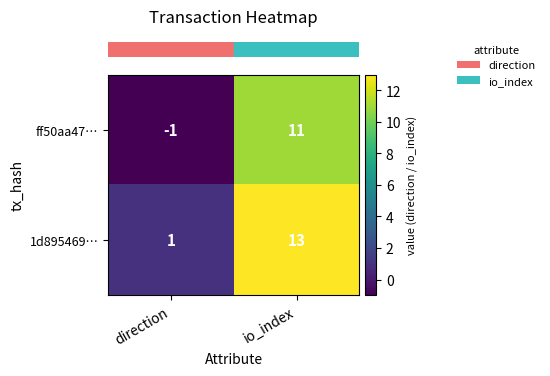

True or false: 1d895469… has a value of 0 at direction.

False